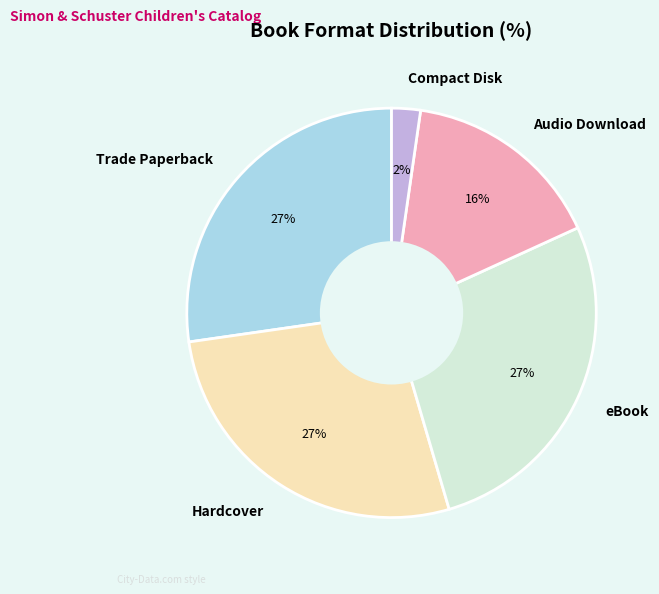

To the nearest percent, what percentage of the pie is Hardcover?

27%